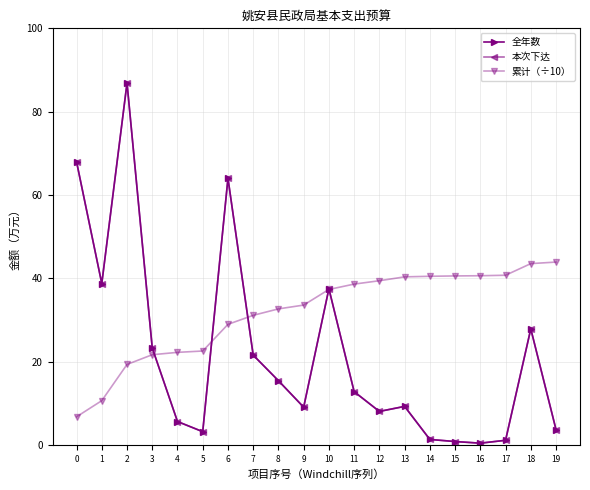

Does the chart have visible grid lines?

Yes